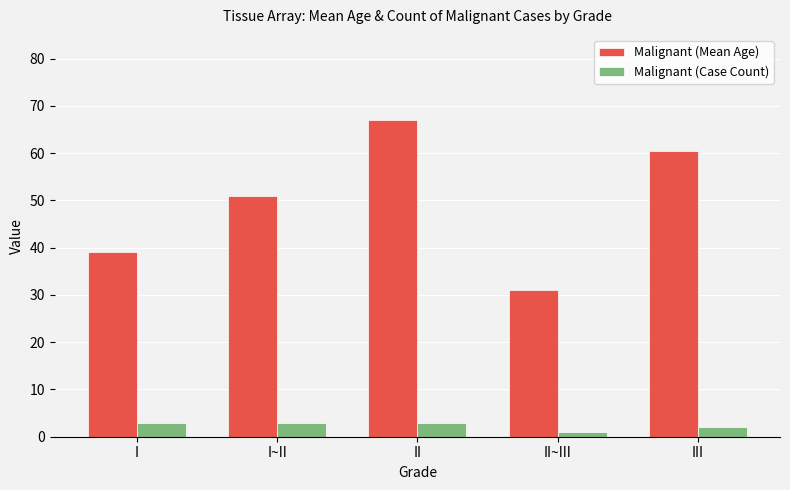

What is the minimum value shown in the chart?

1.0